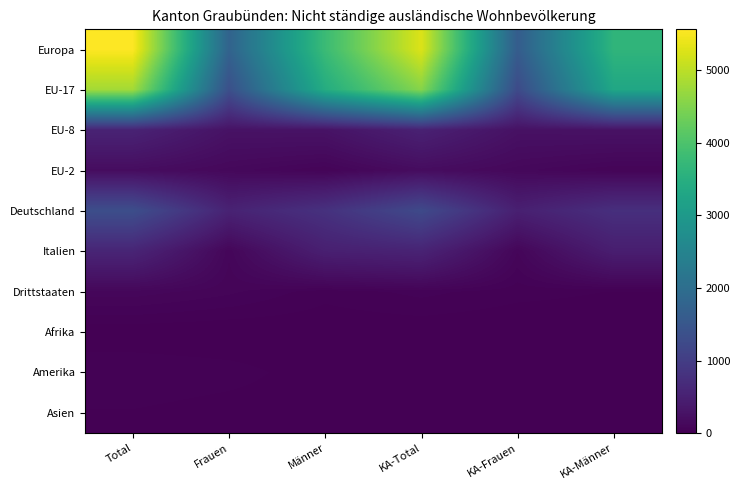

Which label corresponds to the smallest value in the chart?

Frauen